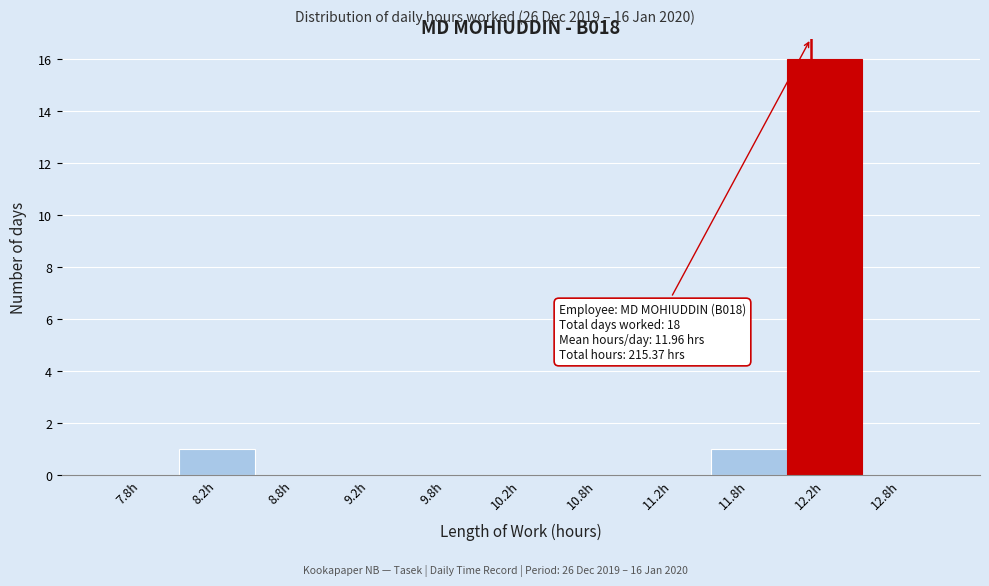

Over which range of the x-axis is the bar tallest?

12.0 to 12.5